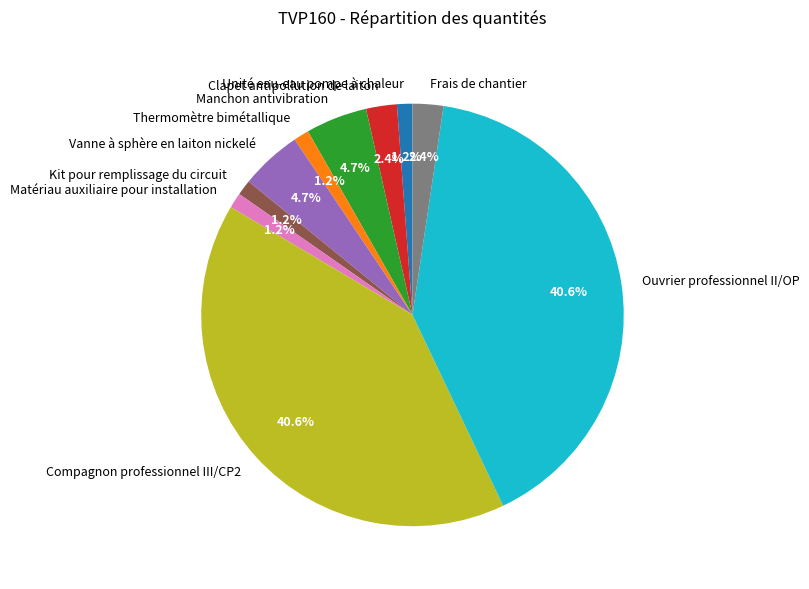

To the nearest percent, what percentage of the pie is Ouvrier professionnel II/OP?

41%